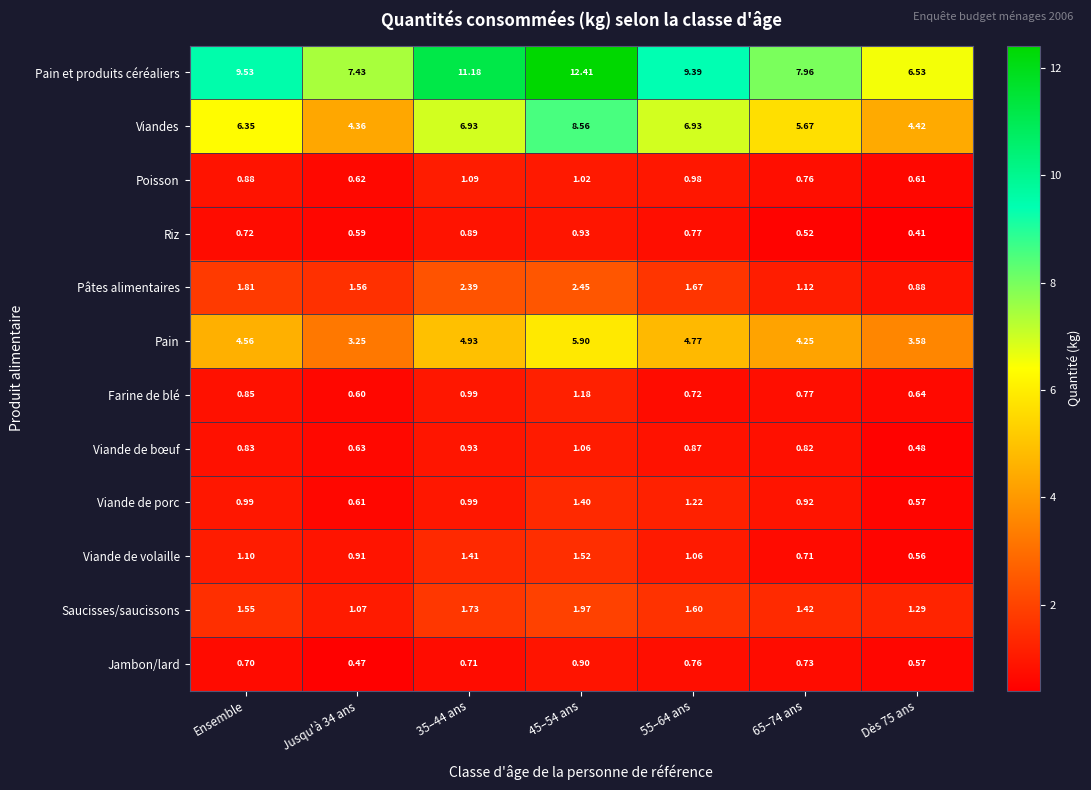

Which series has the widest spread of values?

Pain et produits céréaliers